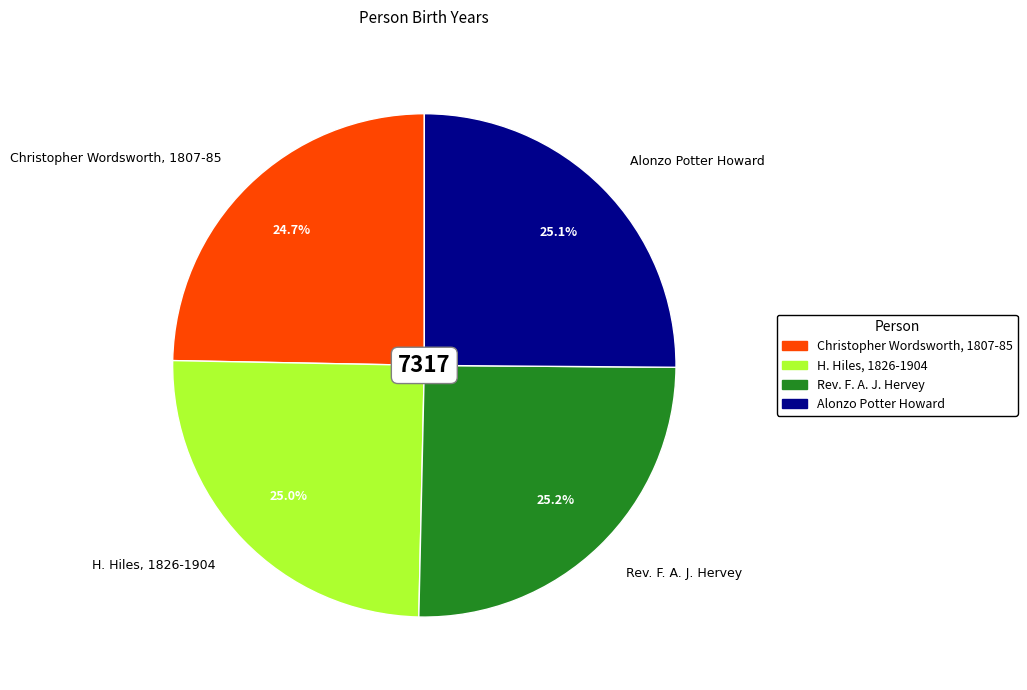

Rank the categories by value from lowest to highest.

Christopher Wordsworth, 1807-85, H. Hiles, 1826-1904, Alonzo Potter Howard, Rev. F. A. J. Hervey